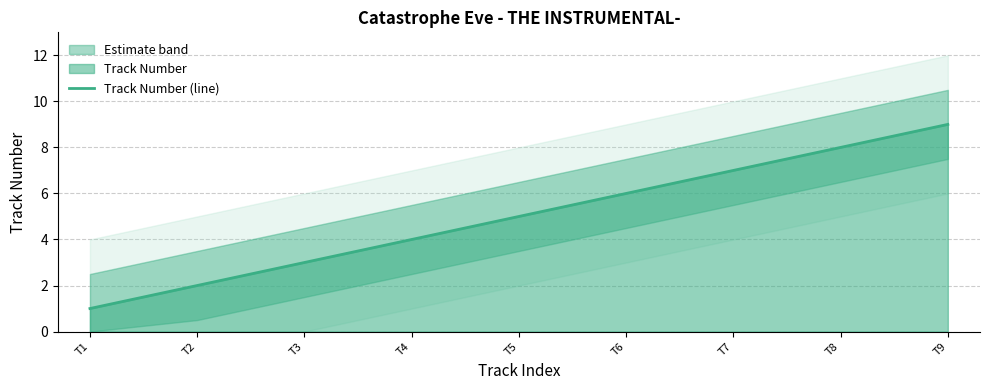

How many values exceed 5?

4